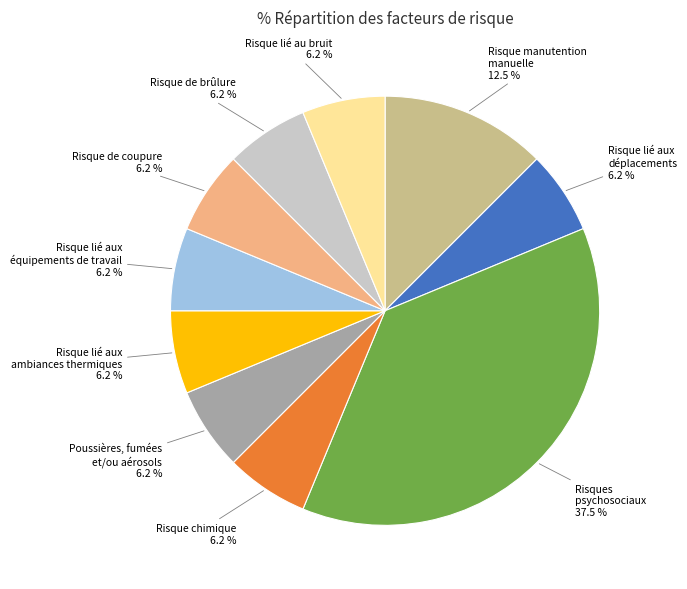

Is Risque manutention manuelle the majority of the pie?

No